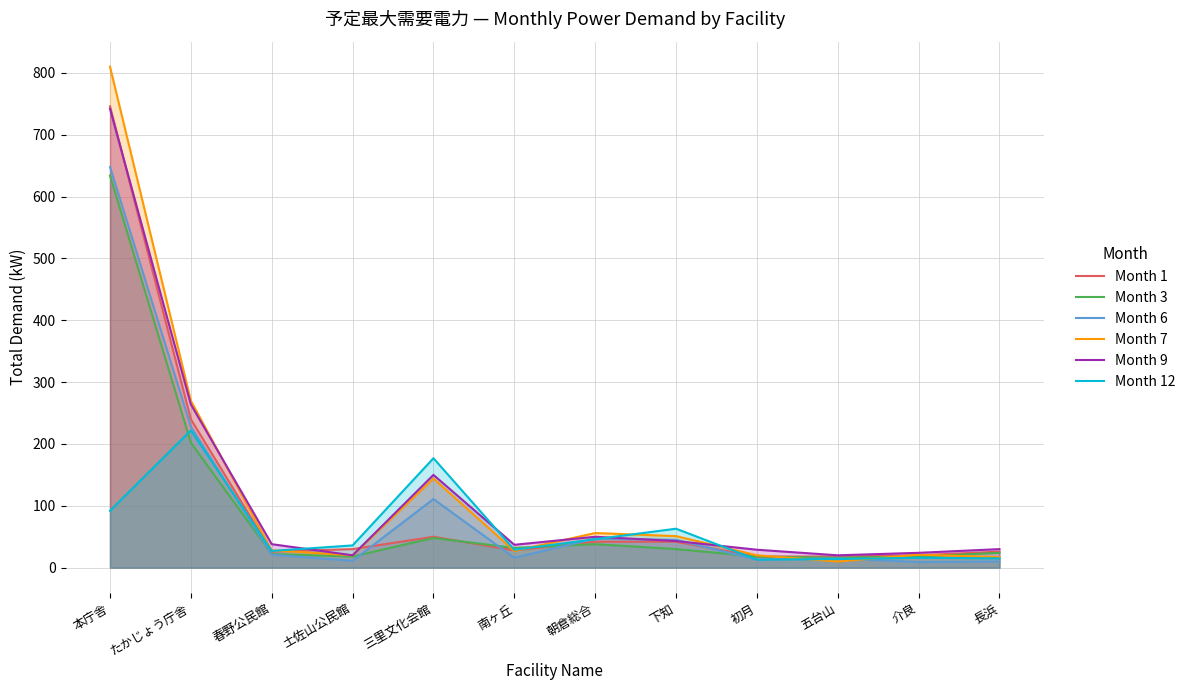

What is the value of the Month 12 point at the 1st from the left?

92